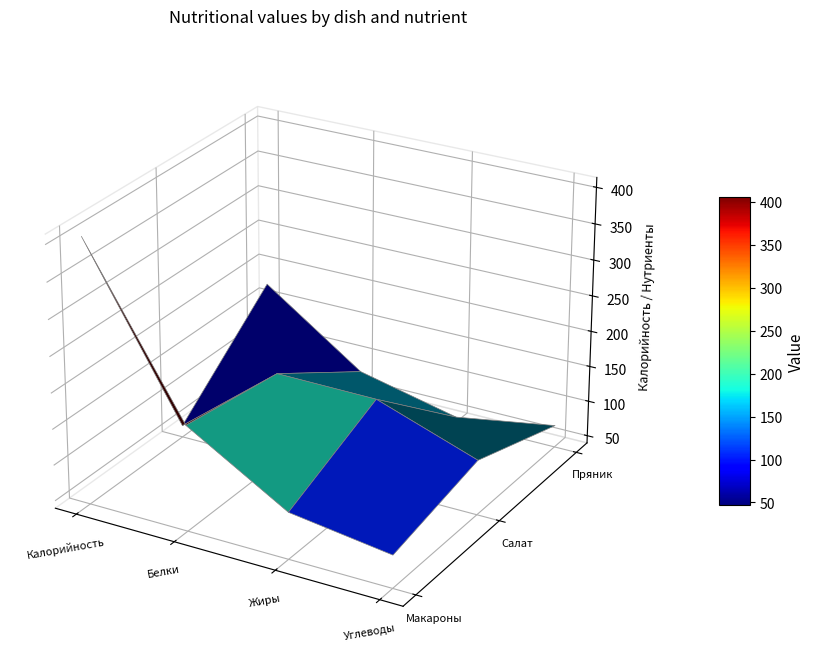

What is the highest value of the Макароны отврные с сыром series?

406.0